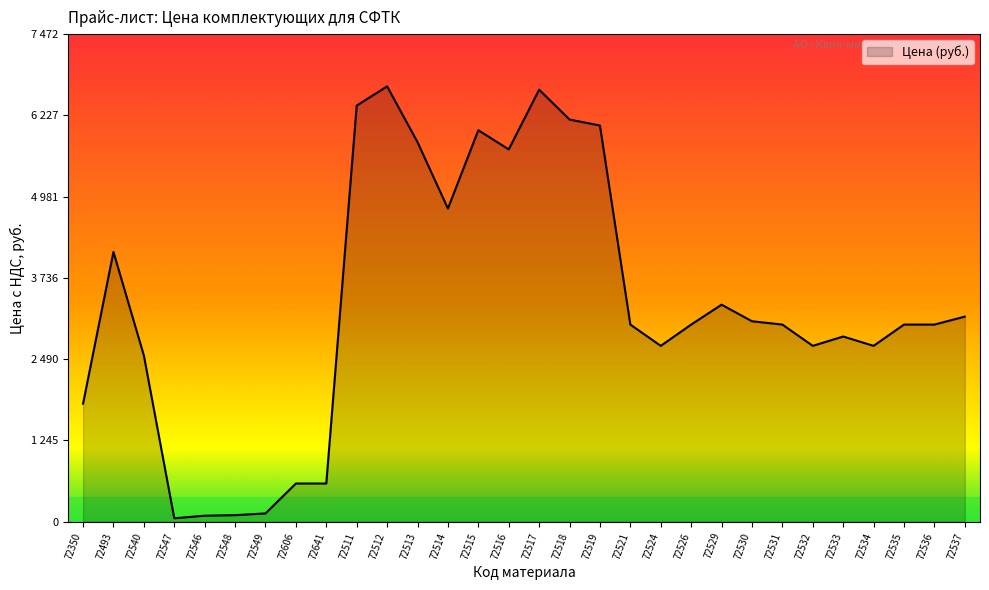

Does the chart display data point markers on the line(s)?

No